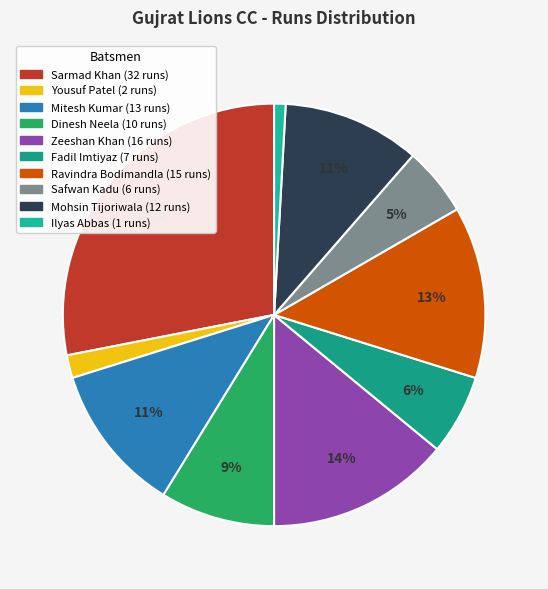

Count the number of slices in the pie.

10